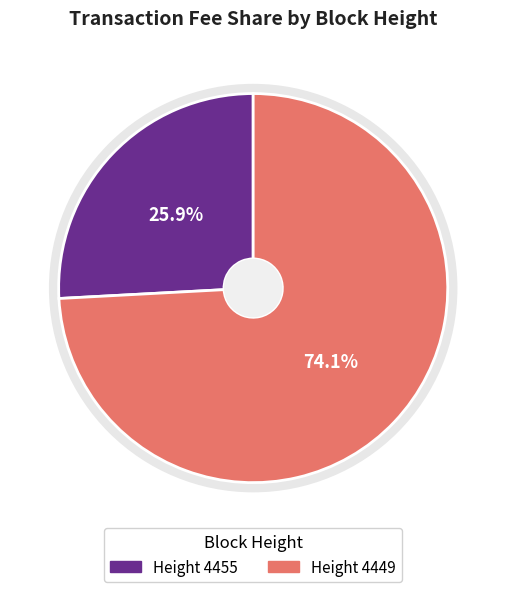

Does 4455 account for over 50% of the chart?

No